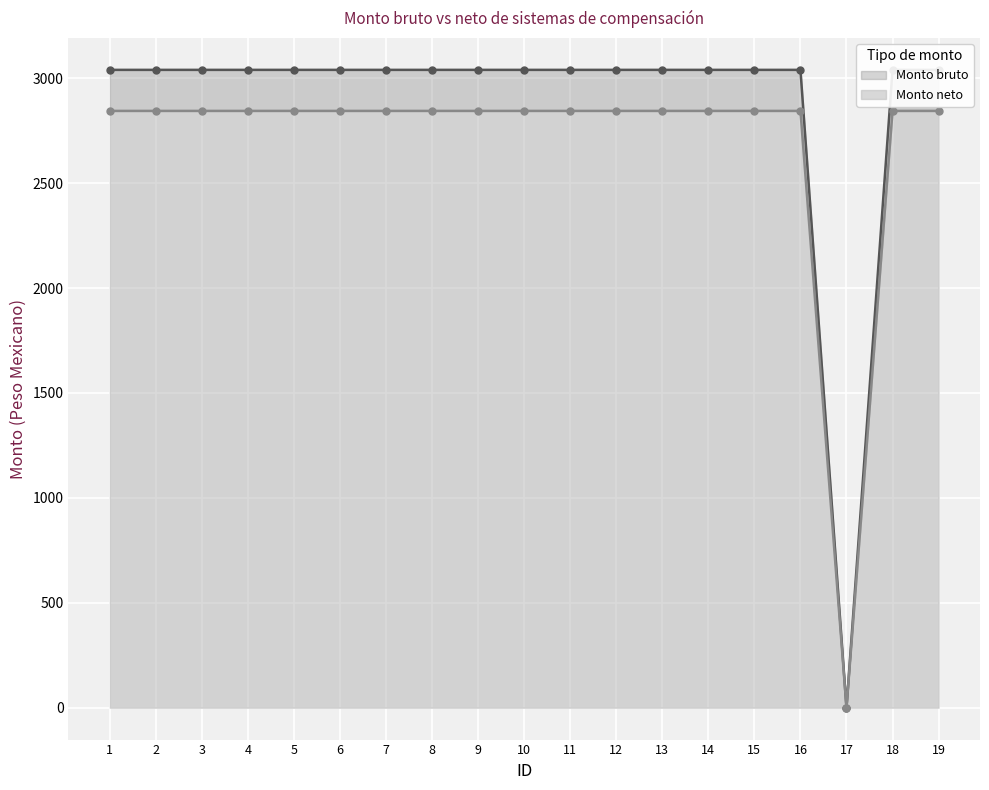

Where is Monto neto nearest to the value 1520?

1